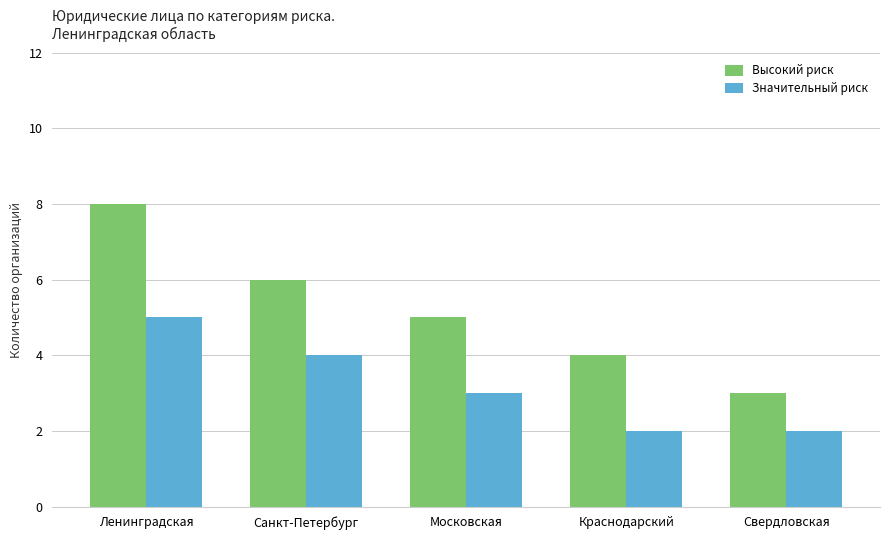

List the series in order of their peak value, highest first.

Высокий риск, Значительный риск